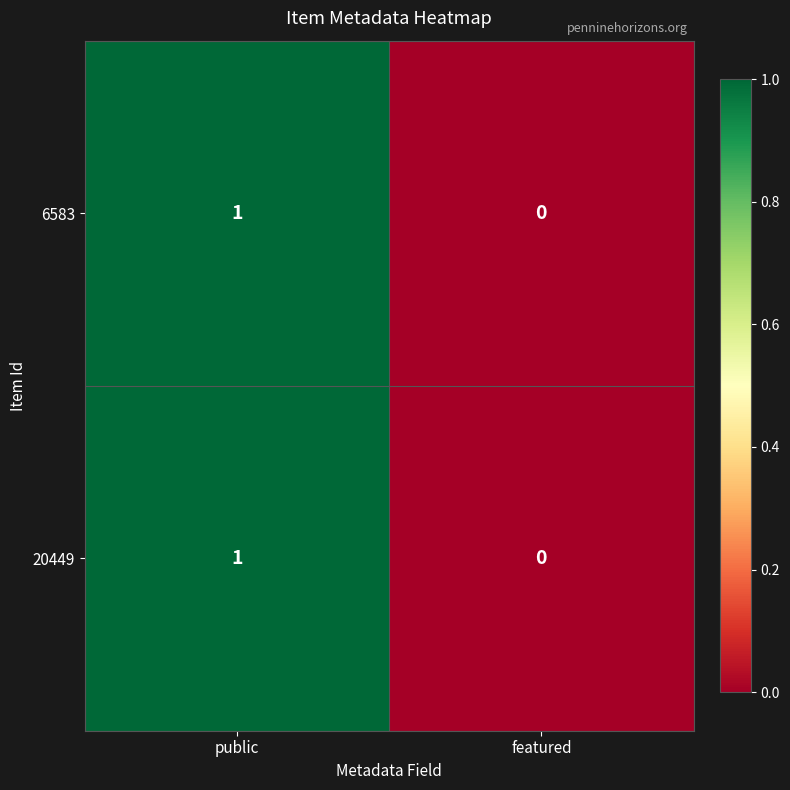

At which category is the sum across all series the highest?

public